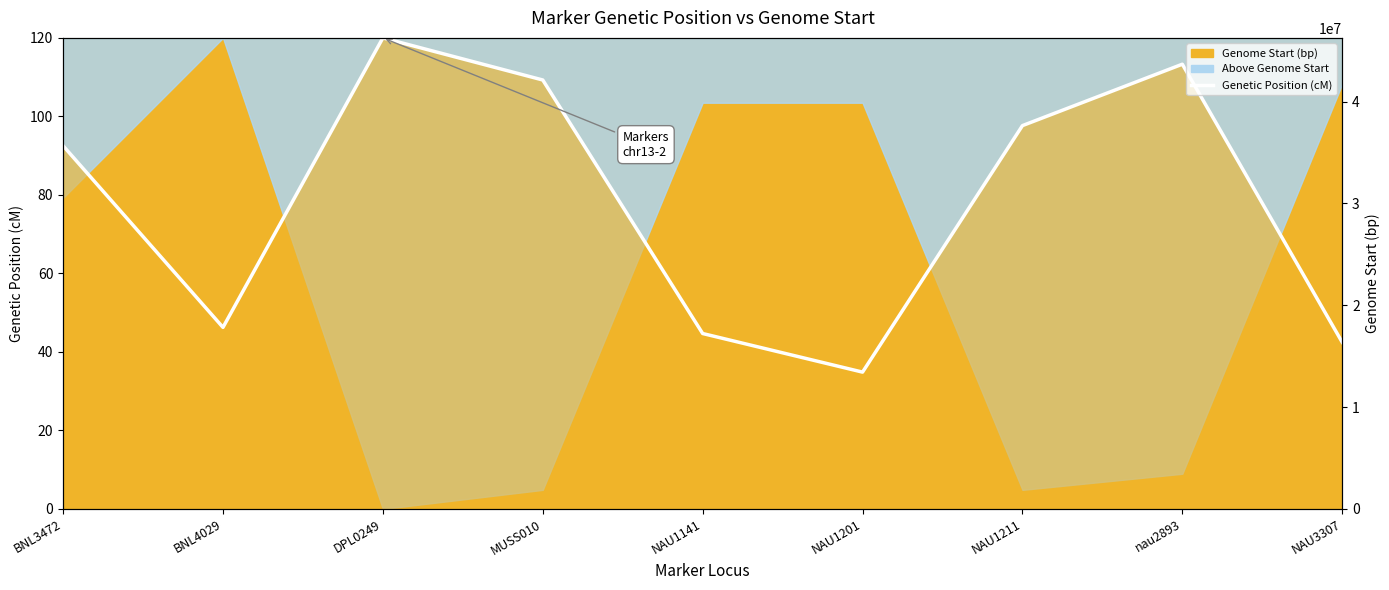

List the labels in order of value, largest first.

DPL0249, nau2893, MUSS010, NAU1211, BNL3472, BNL4029, NAU1141, NAU3307, NAU1201